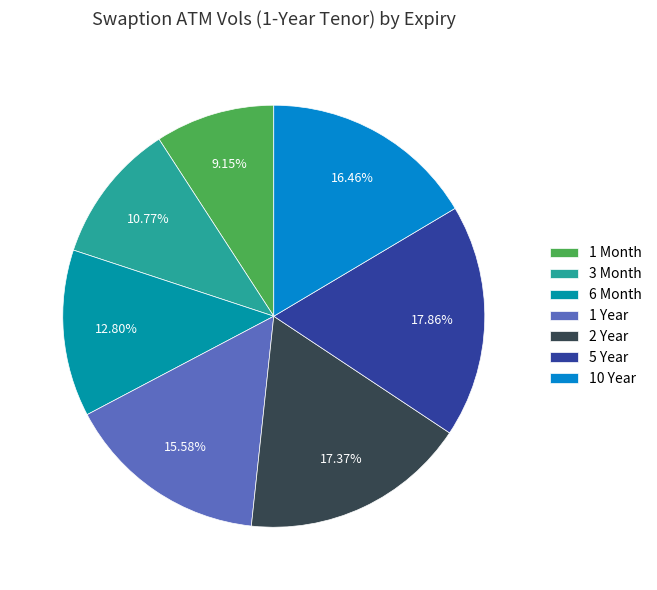

Which slice is the smallest?

1 Month